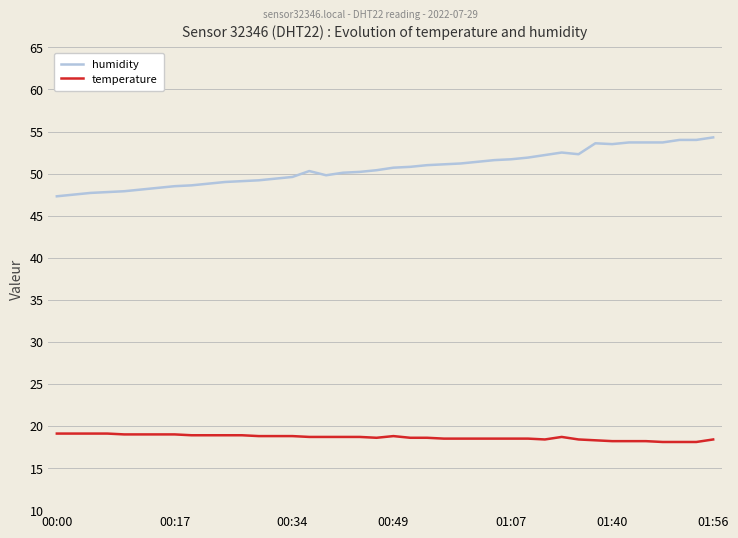

What is the highest value of the temperature series?

19.1